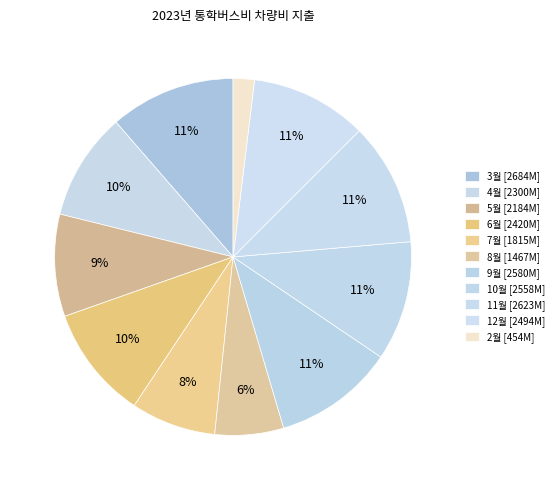

What is the ratio of the value at 9월 to the value at 5월?

1.2